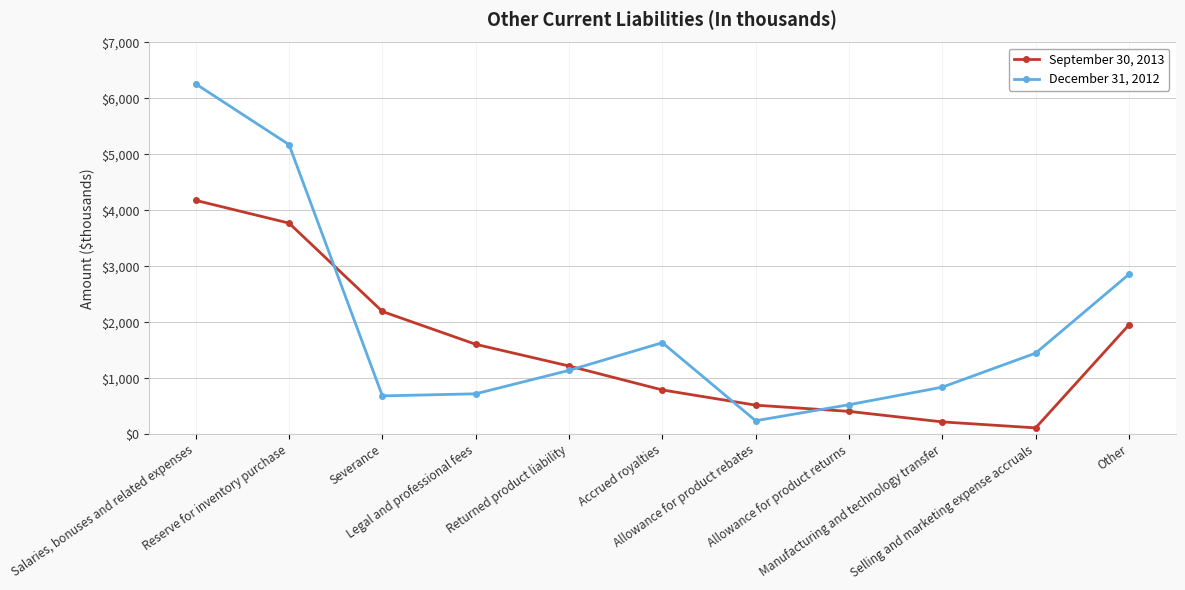

Where do December 31, 2012 and September 30, 2013 first cross each other?

Reserve for inventory purchase and Severance